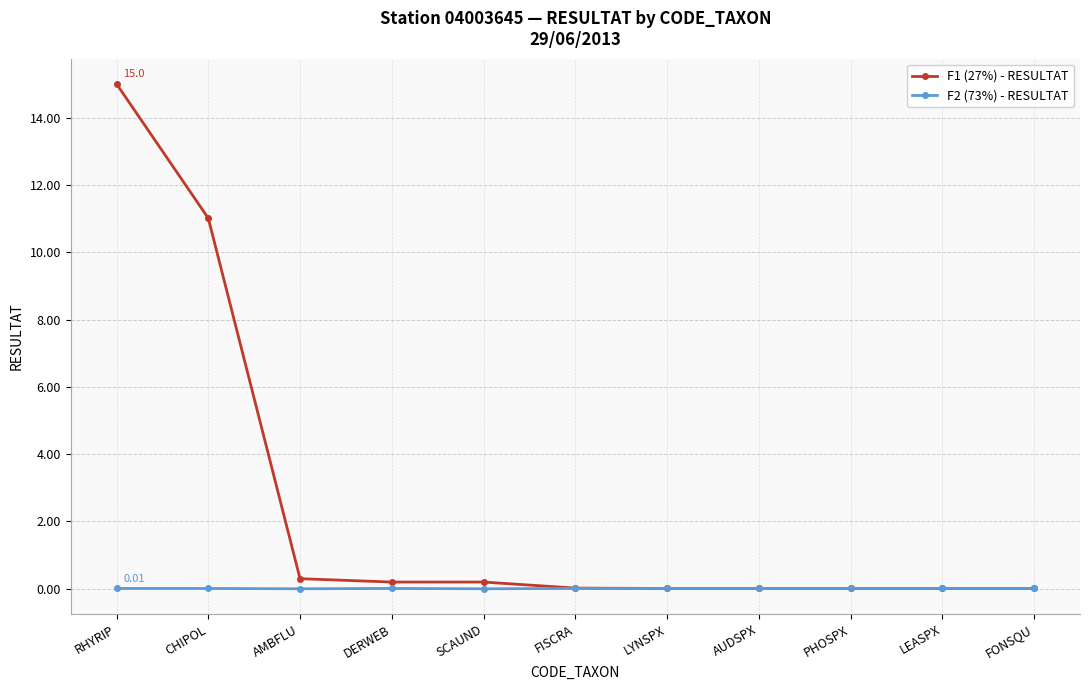

Is this an area chart (filled region under the line)?

No